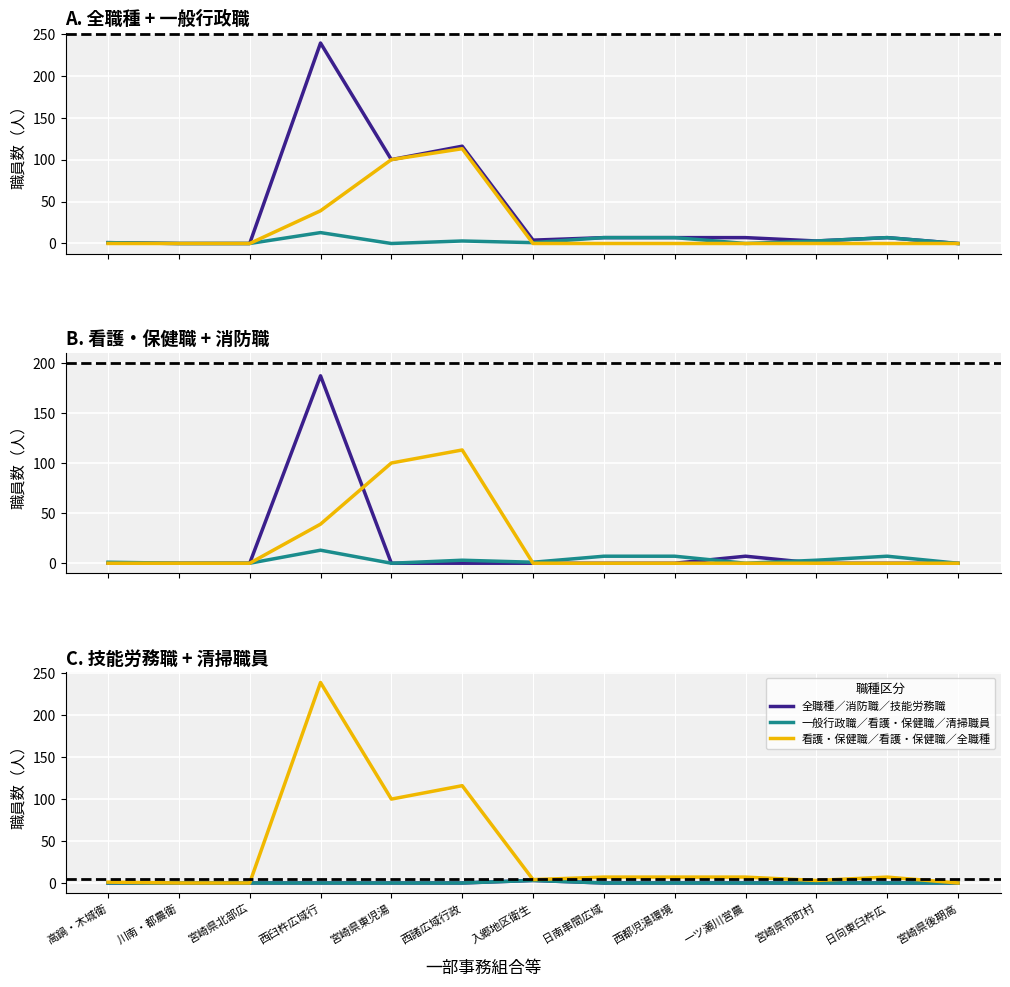

What is the label of the 10th point from the left?

一ツ瀬川営農